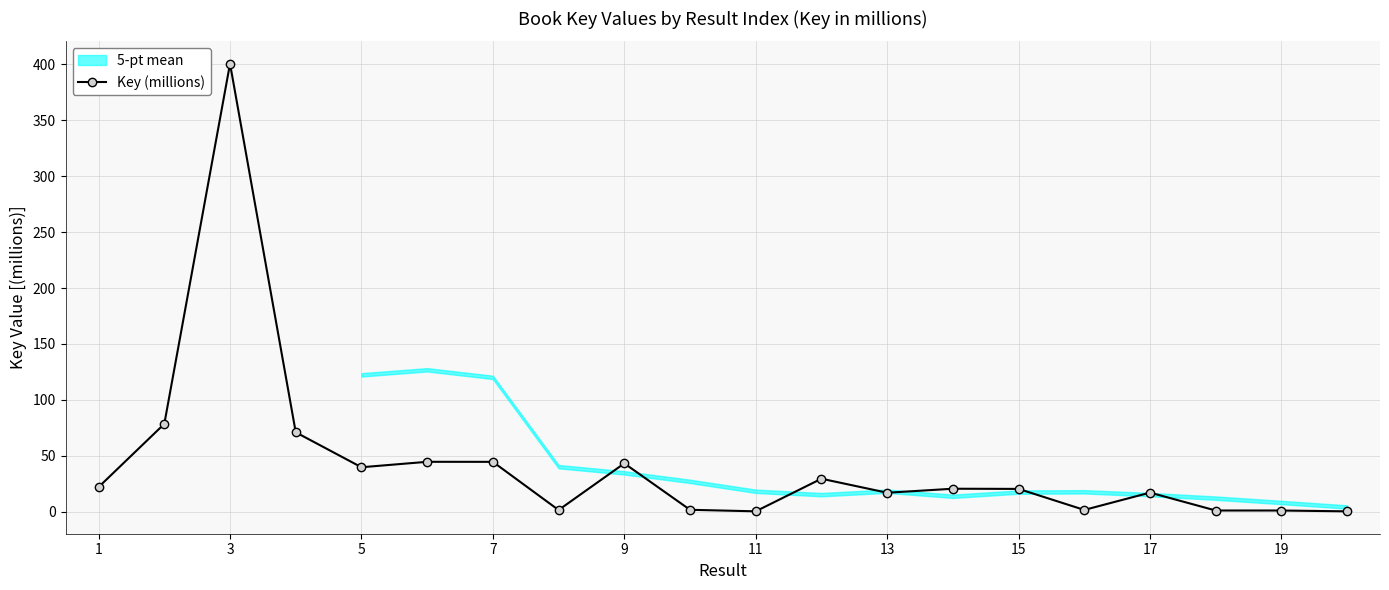

What is the difference between the second highest and second lowest values?

78.2